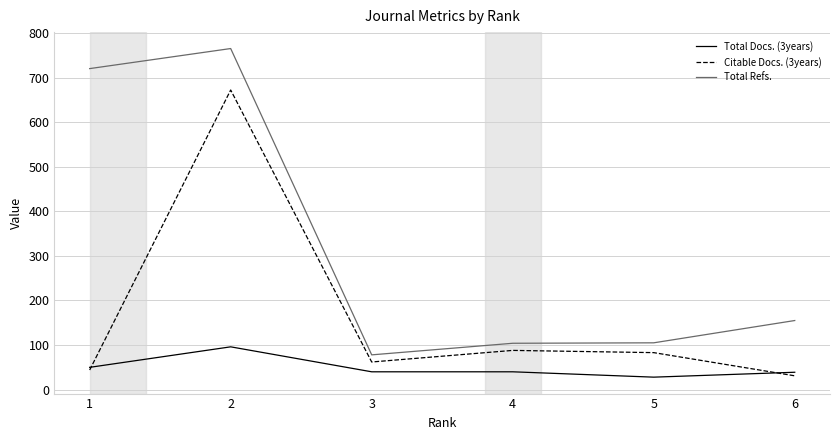

True or false: Total Refs. and Citable Docs. (3years) intersect in this chart.

False